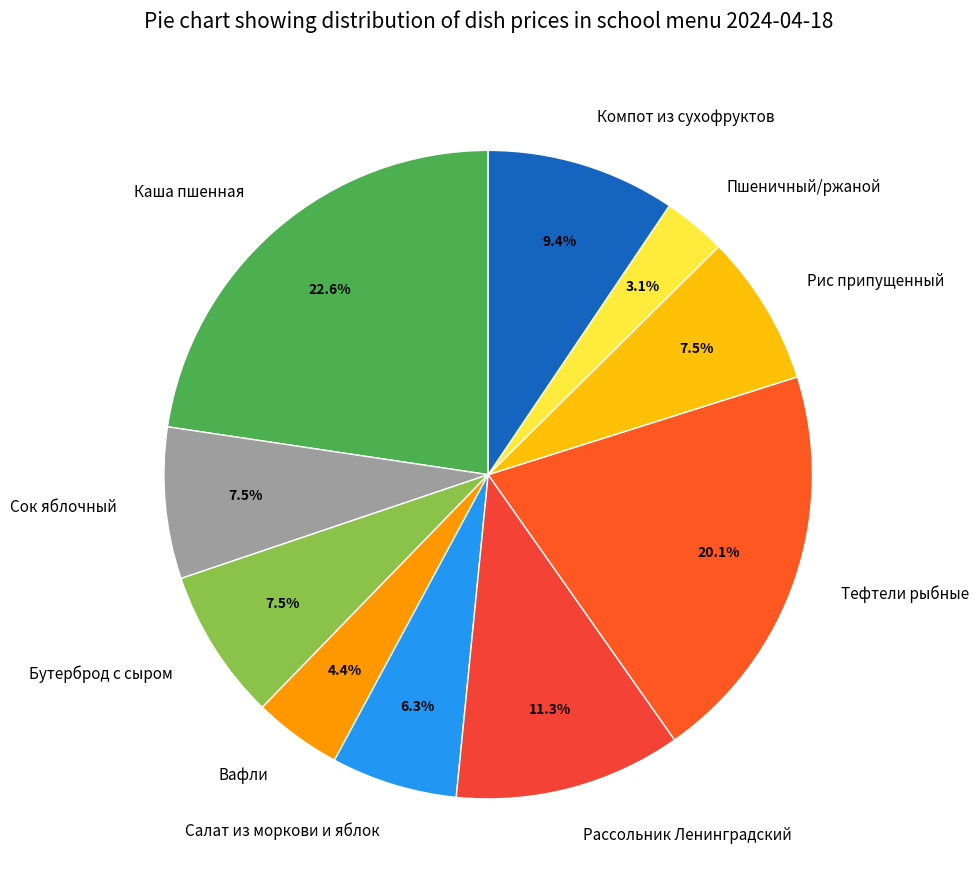

Count the number of slices in the pie.

10